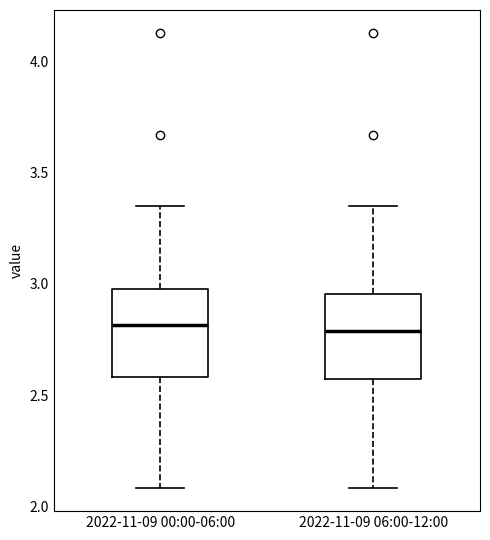

Reading left to right, transcribe this box plot: for each box, give where its median line is, the range the box spans, and where its two whiskers end, as read against the y-axis. The values are not printed on the chart, so give them approximately, as read against the axis.

2022-11-09 00:00-06:00: median 2.80, box 2.60 to 3.00, whiskers 2.10 to 3.35
2022-11-09 06:00-12:00: median 2.80, box 2.55 to 2.95, whiskers 2.10 to 3.35